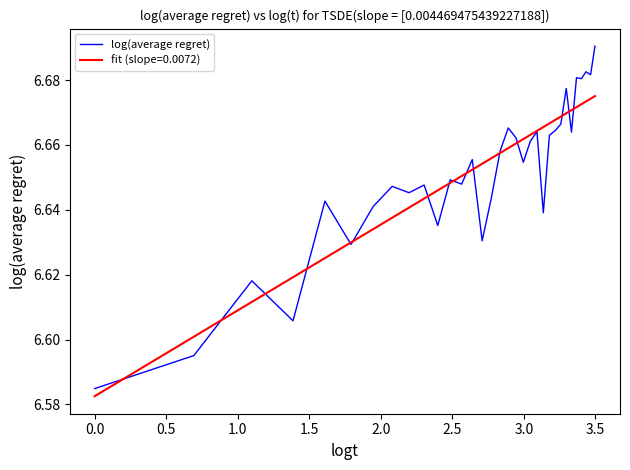

What is the smallest value displayed?

6.6